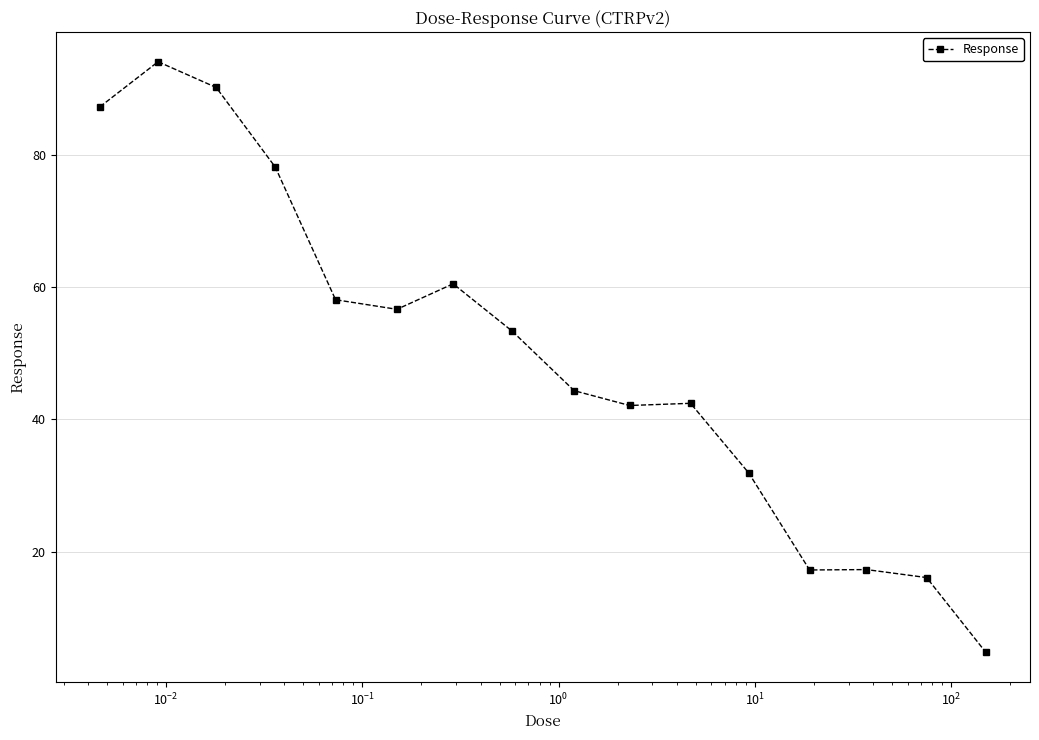

True or false: the data has more than 1 interior local peaks.

True